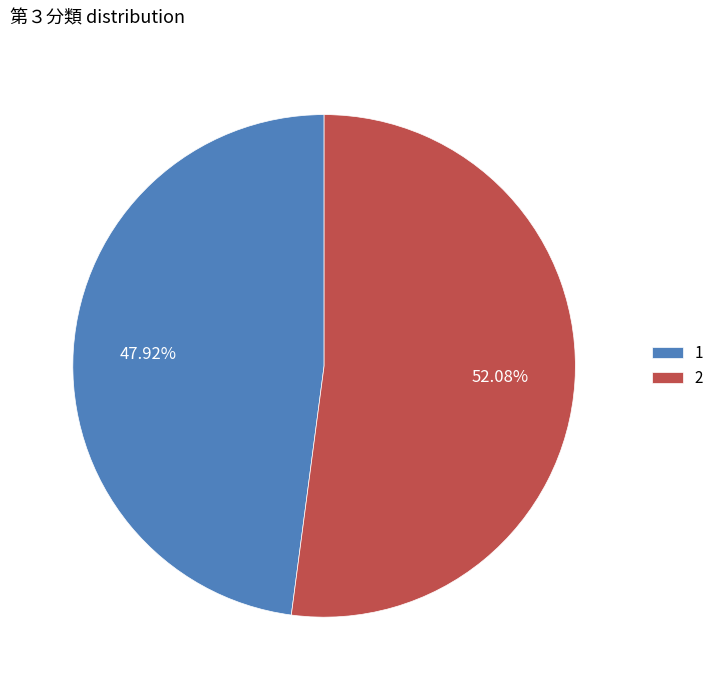

Does 2 represent more than half of the total?

Yes